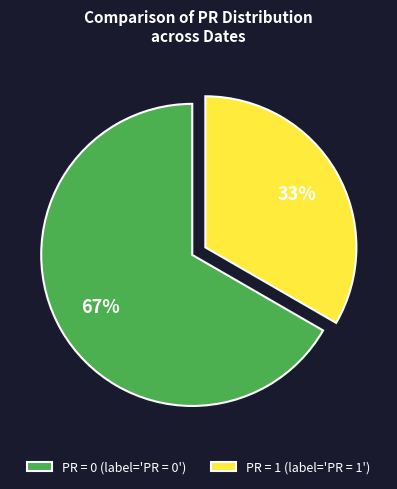

Which category accounts for the majority?

PR = 0 (label='PR = 0')